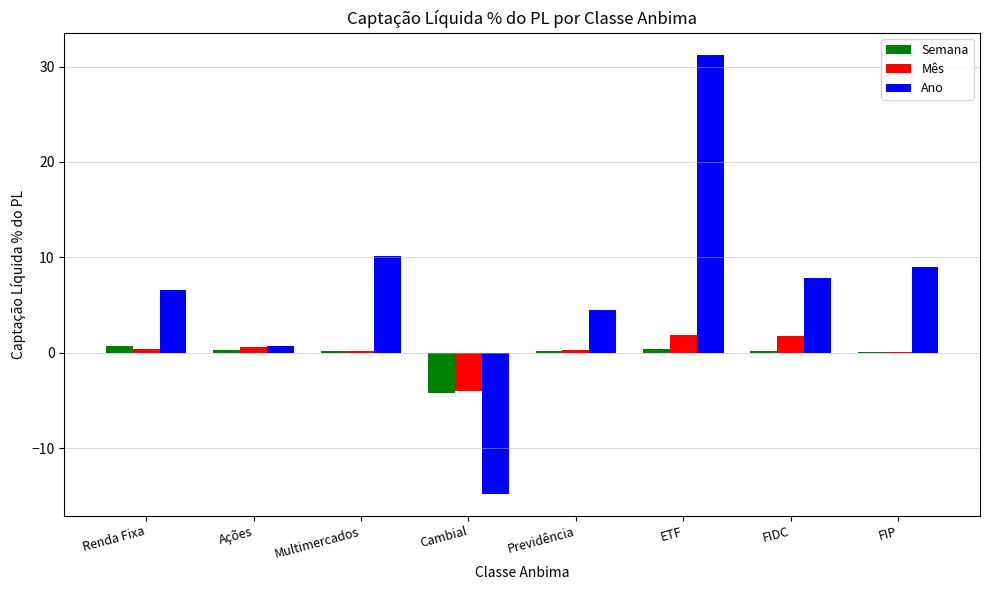

True or false: Ano has a value of -8.3 at Cambial.

False